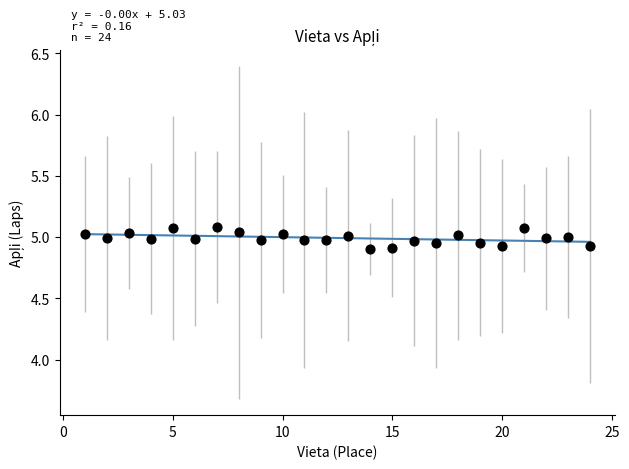

What is the range of X values (max minus min)?

23.0